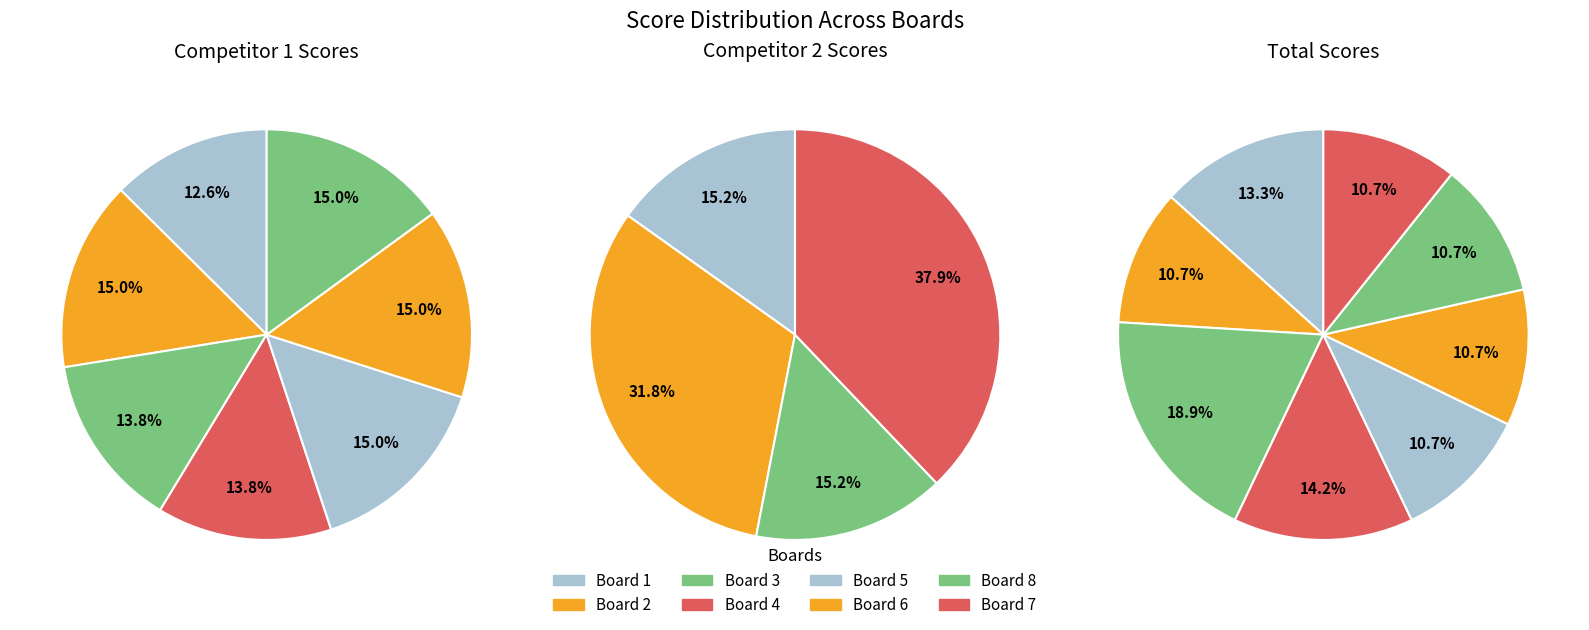

Is the sum of Board 5 and Board 4 greater than half?

No